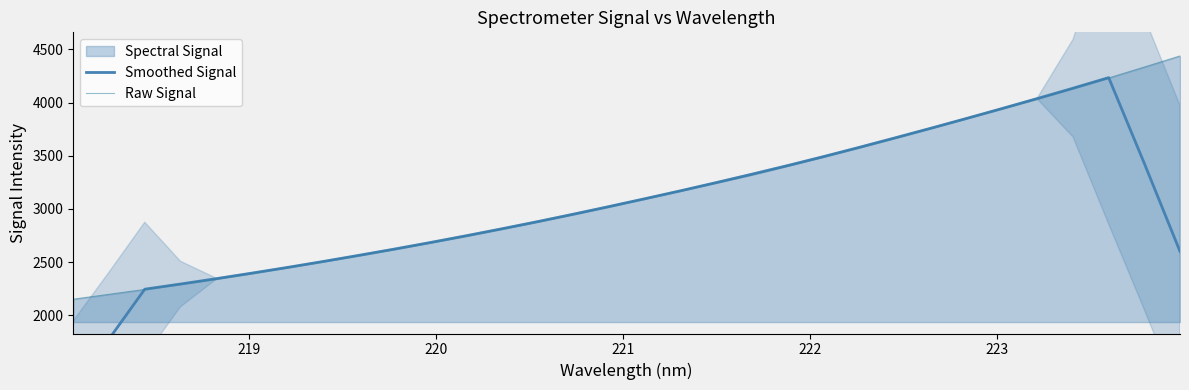

What is the value of the Smoothed Signal point at the 28th from the left?

4037.5